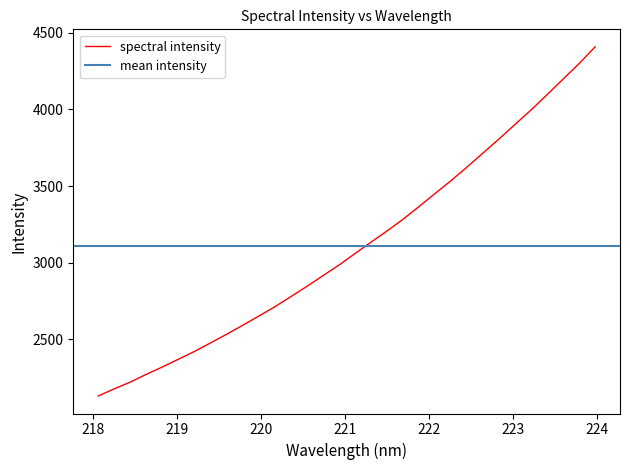

Which label corresponds to the largest value in the chart?

223.9802